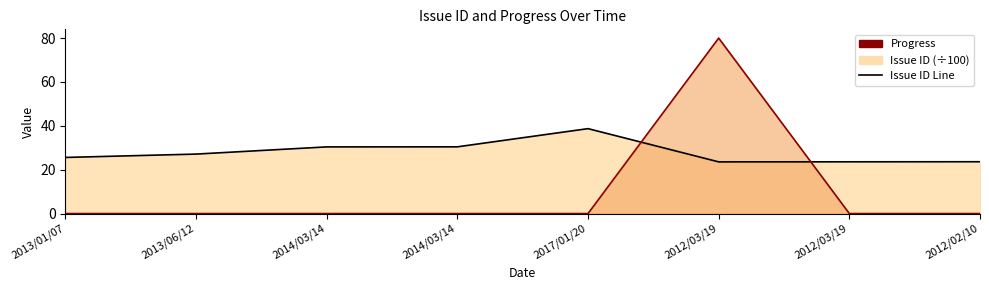

At how many categories does at least one series exceed 60?

1